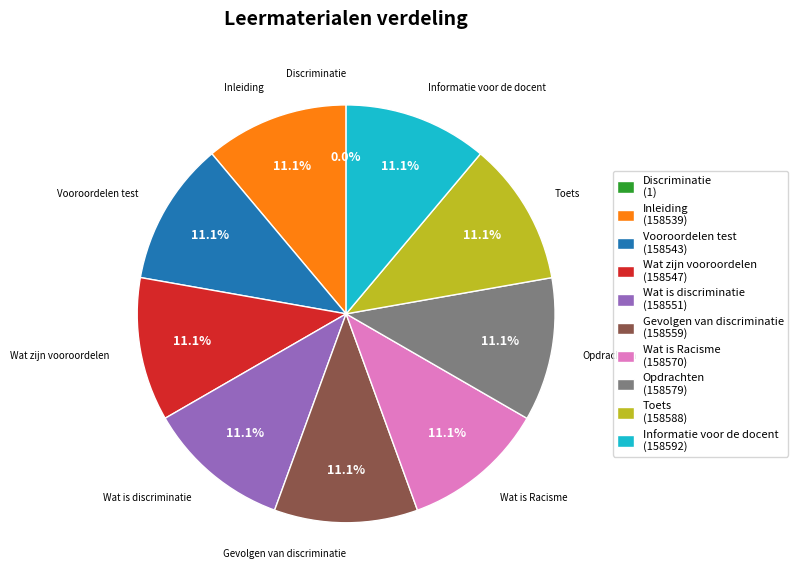

Combined, do Wat is Racisme and Wat is discriminatie account for over 50%?

No